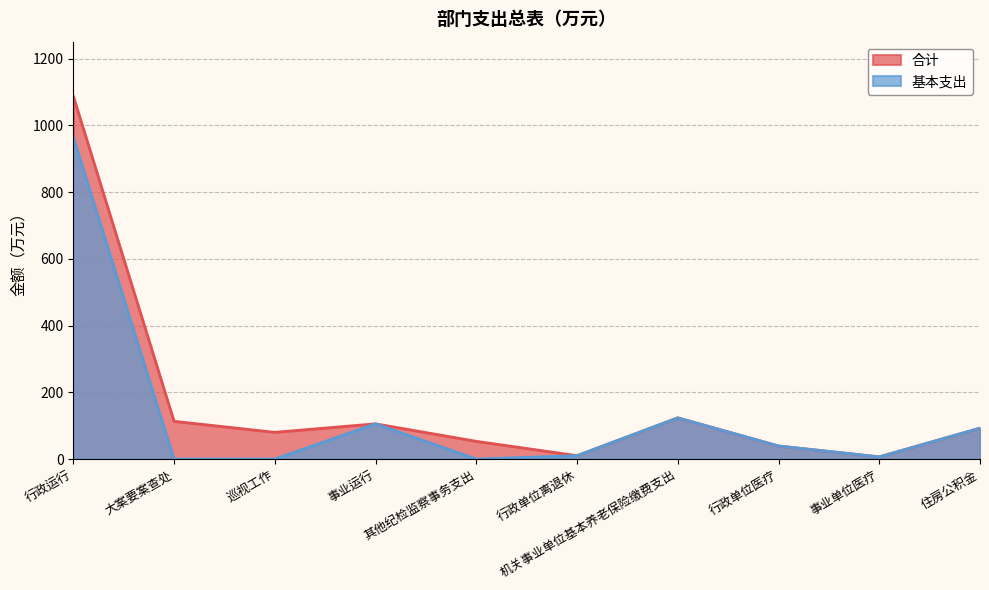

At 住房公积金, list the series in order from largest to smallest.

合计, 基本支出